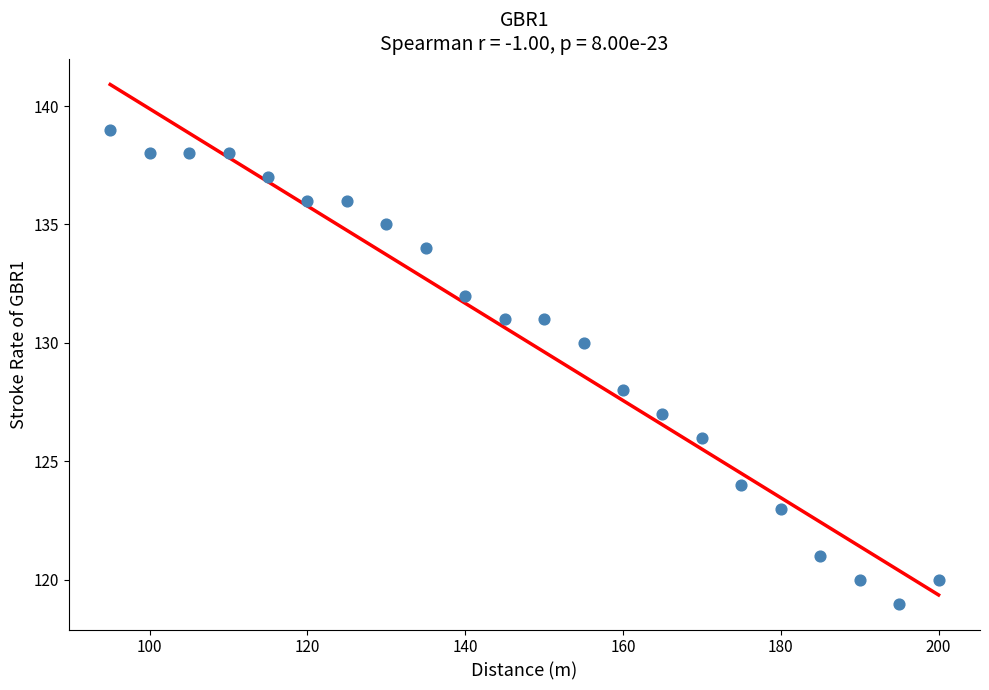

What is the range of X values (max minus min)?

105